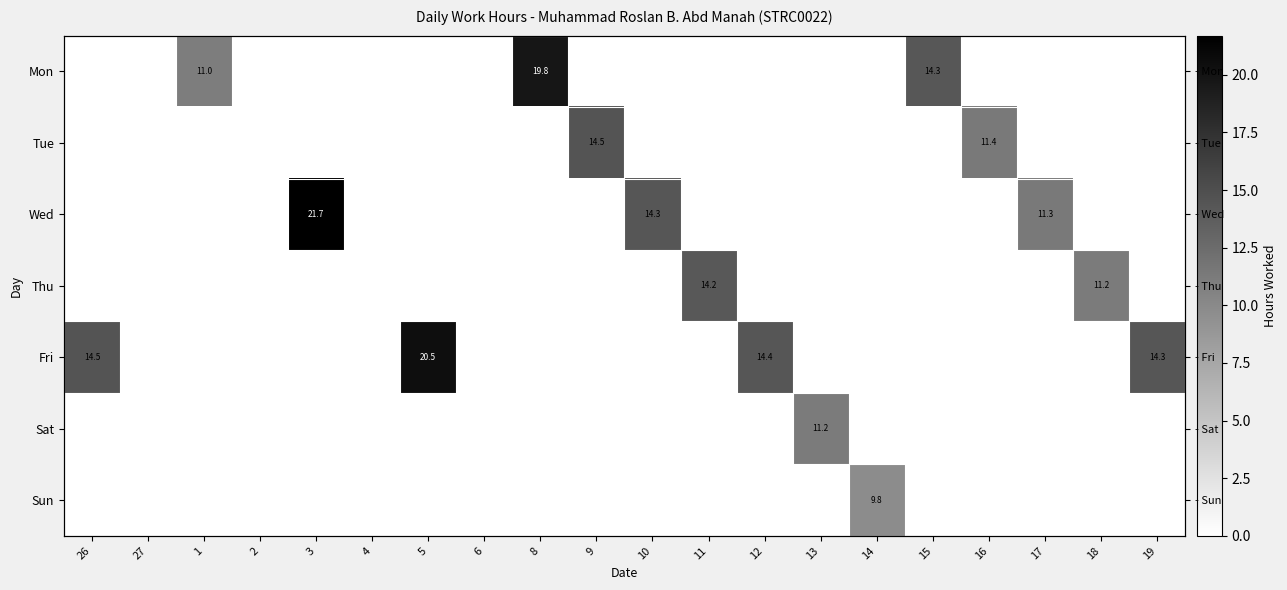

Rank the categories by Sat value from lowest to highest.

26, 27, 1, 2, 3, 4, 5, 6, 8, 9, 10, 11, 12, 14, 15, 16, 17, 18, 19, 13